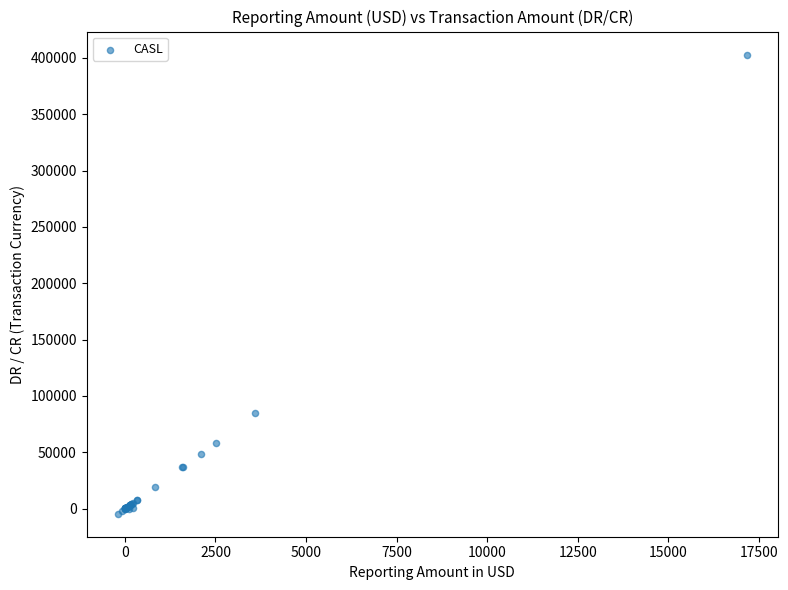

What Y value in the scatter plot is closest to 199247?

84605.1